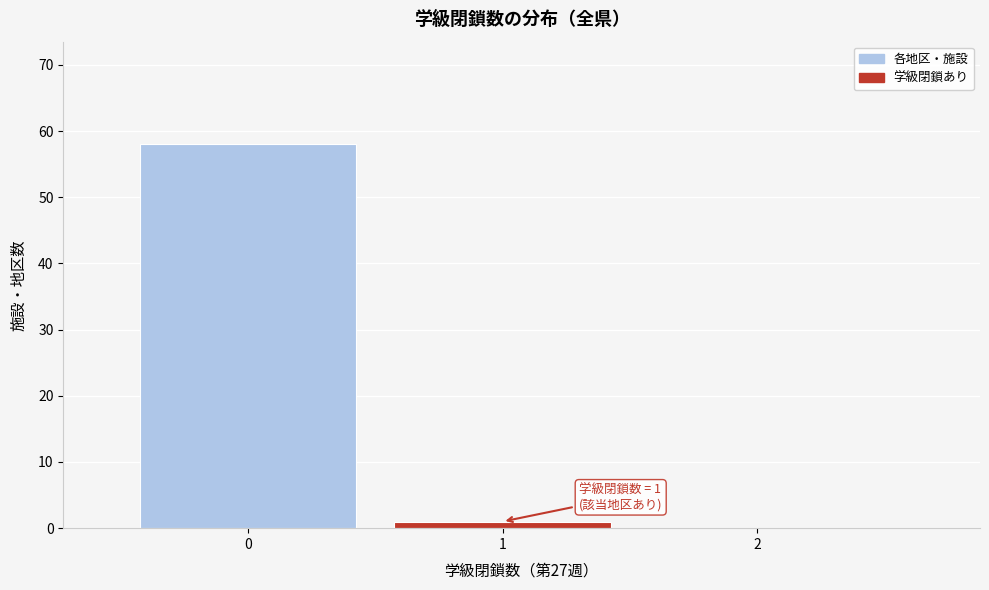

Reading right to left, list all the values displayed in this chart.

2=0	1=1	0=58